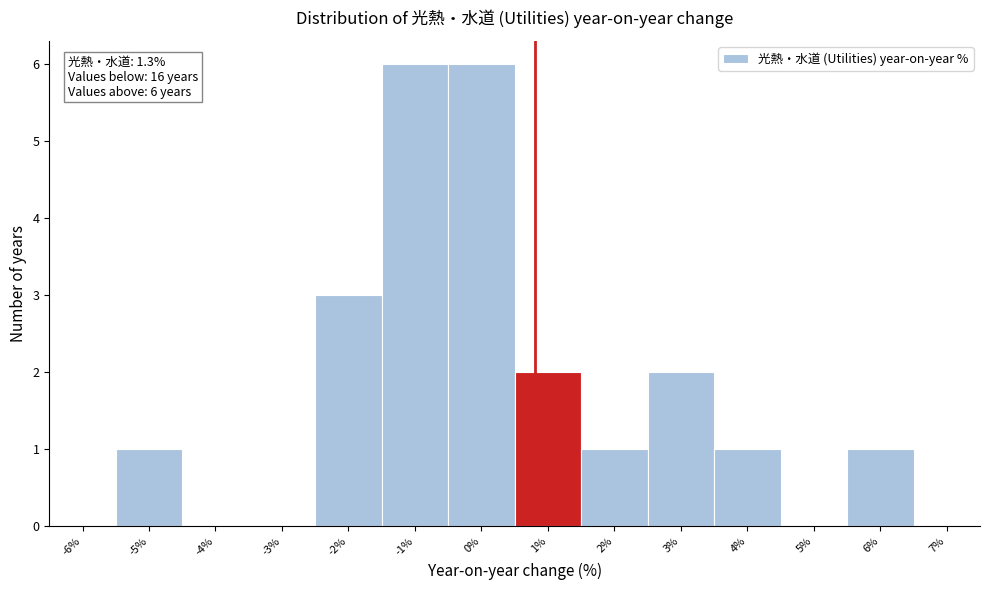

Reading left to right, extract all data points from this chart.

-6%=0	-5%=1	-4%=0	-3%=0	-2%=3	-1%=6	0%=6	1%=2	2%=1	3%=2	4%=1	5%=0	6%=1	7%=0